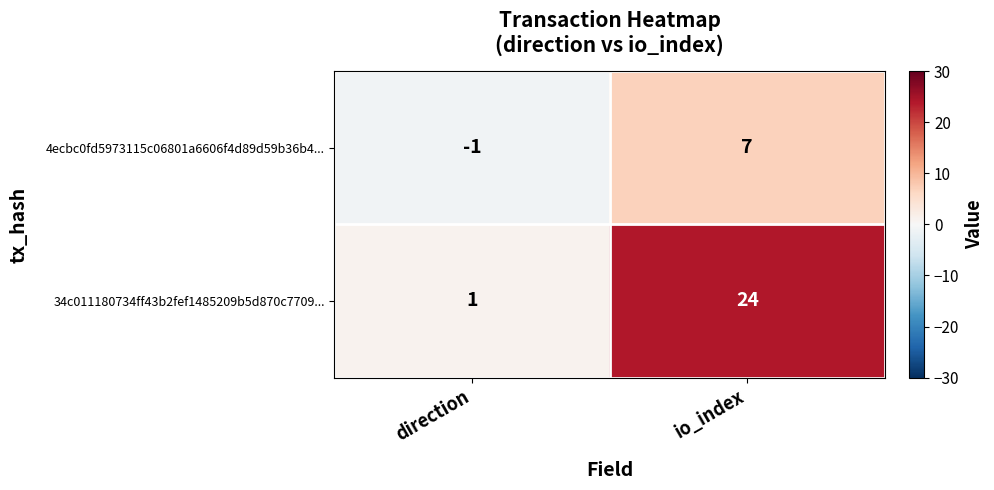

Where is 4ecbc0fd5973115c06801a6606f4d89d59b36b4... nearest to the value 3?

direction